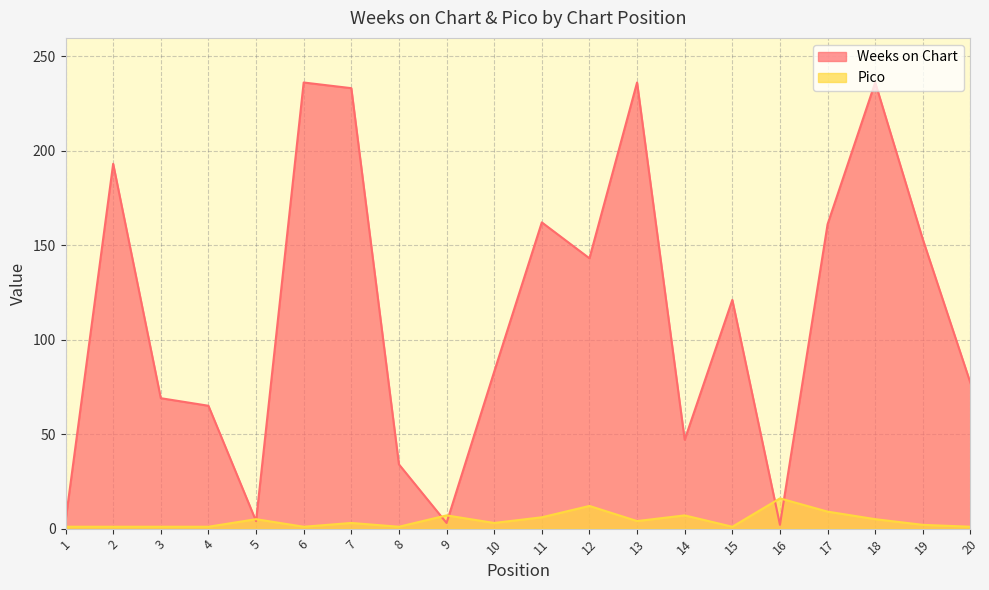

What is the difference between the Weeks on Chart values at 15 and 10?

38